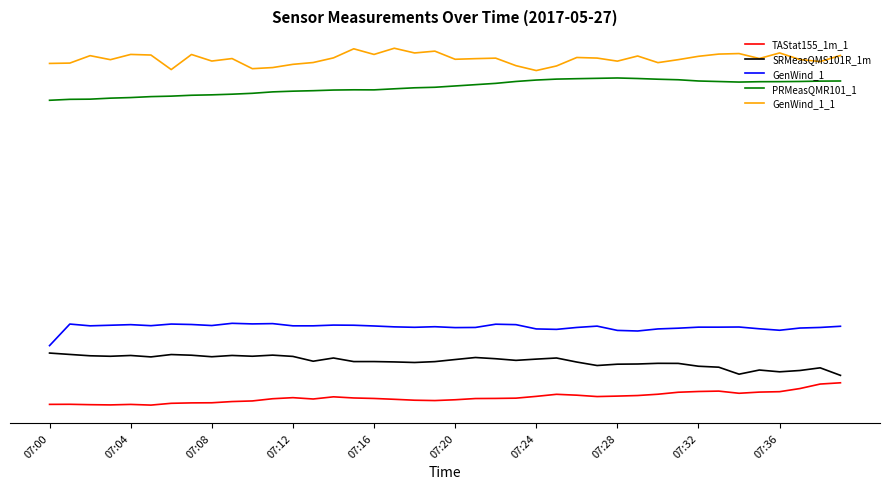

What are all the series names shown in the legend?

TAStat155_1m_1, SRMeasQMS101R_1m, GenWind_1, PRMeasQMR101_1, GenWind_1_1